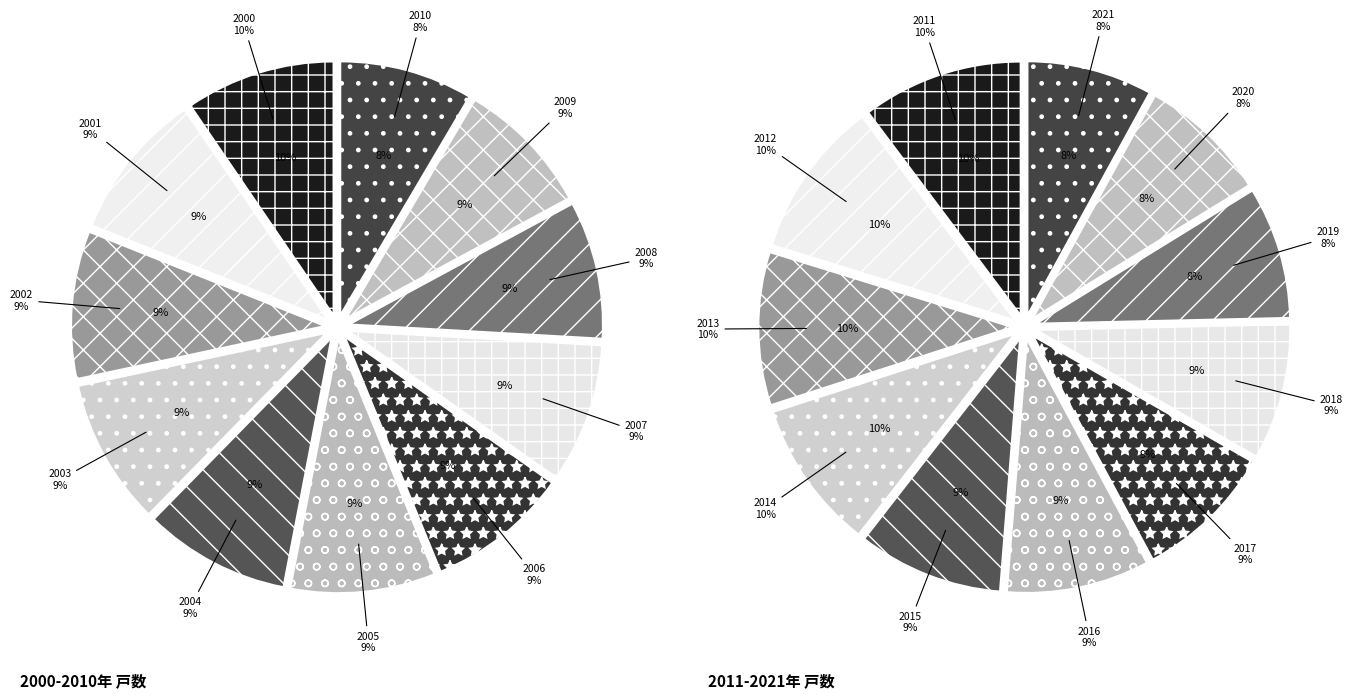

Count the number of slices in the pie.

22